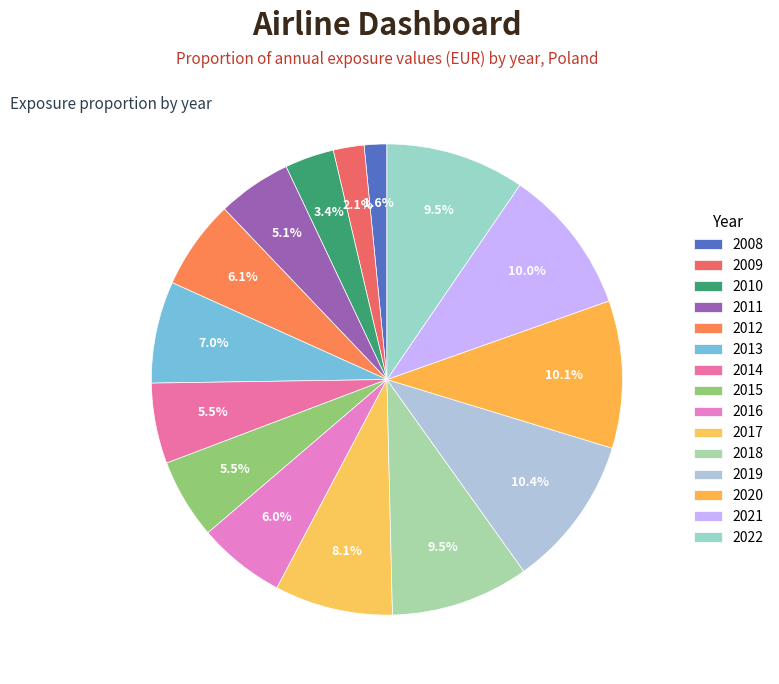

Count the number of slices in the pie.

15